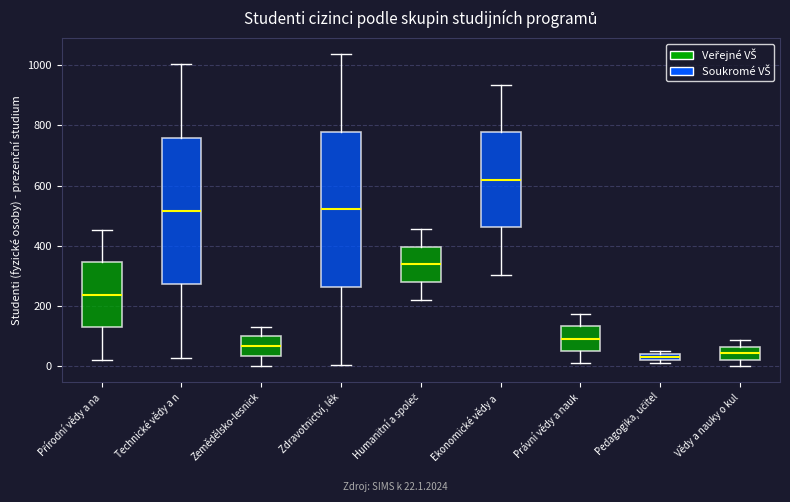

Which box is the tallest, from its lower edge to its upper edge?

Zdravotnictví, lék